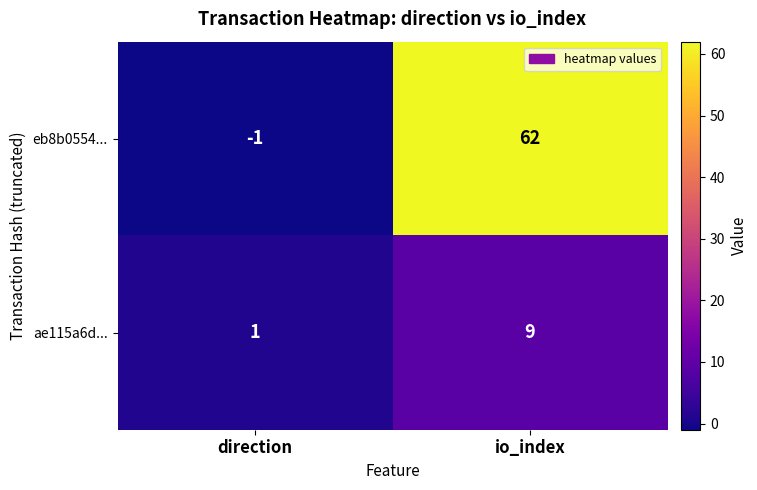

At which label is ae115a6d... closest to 5?

direction